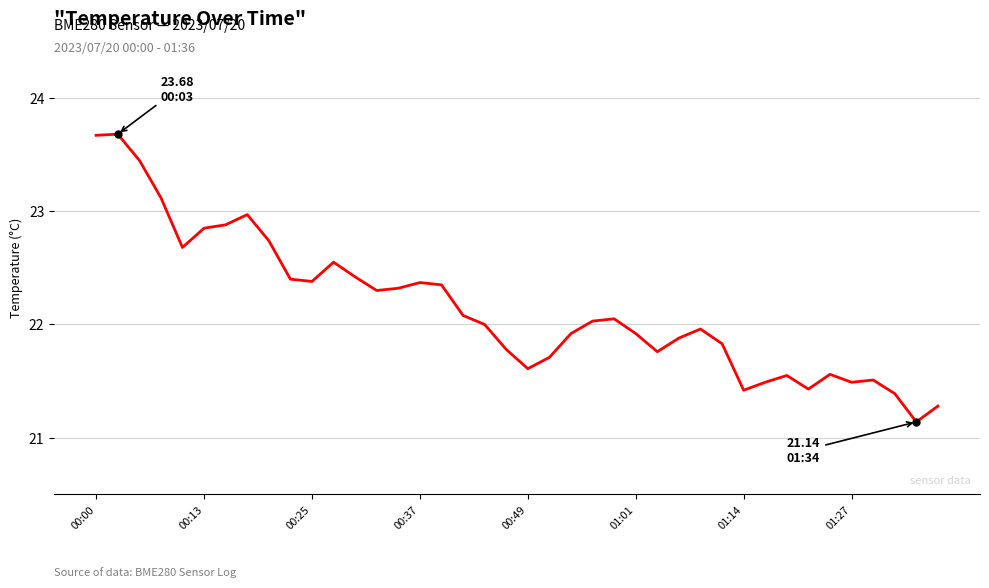

What is the difference between the second highest and minimum values?

2.5